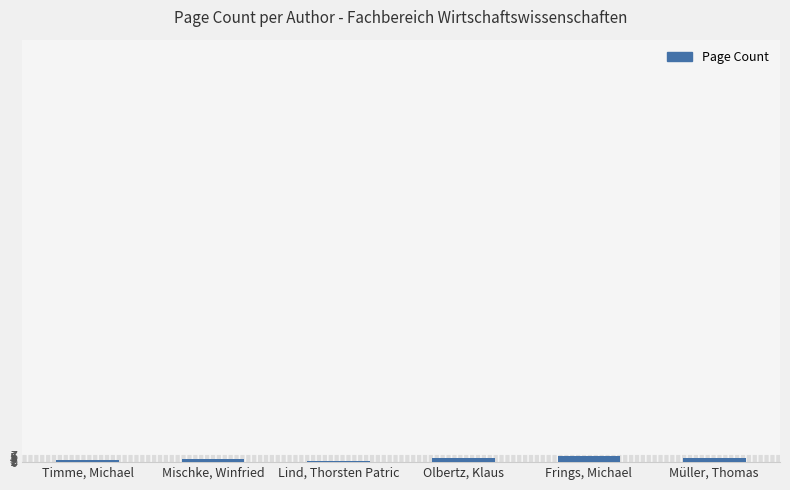

Are the bars horizontal?

No